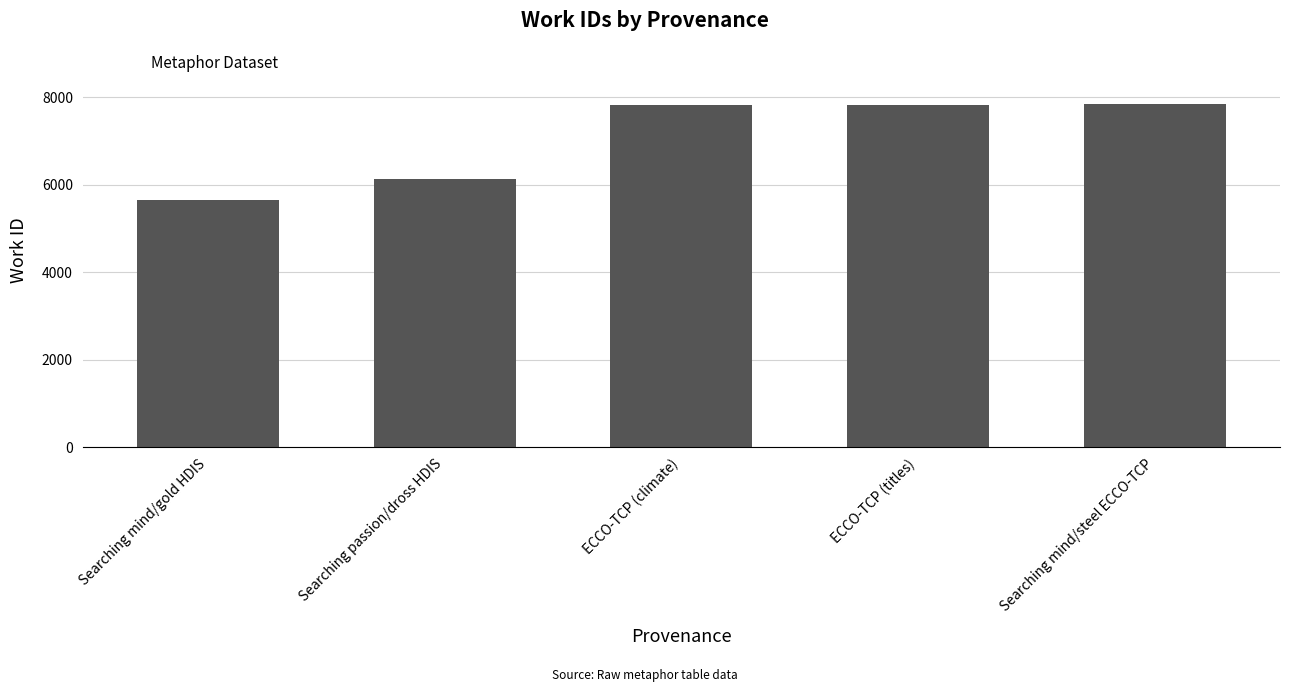

Read the value at ECCO-TCP (climate), to the nearest 100.

7800